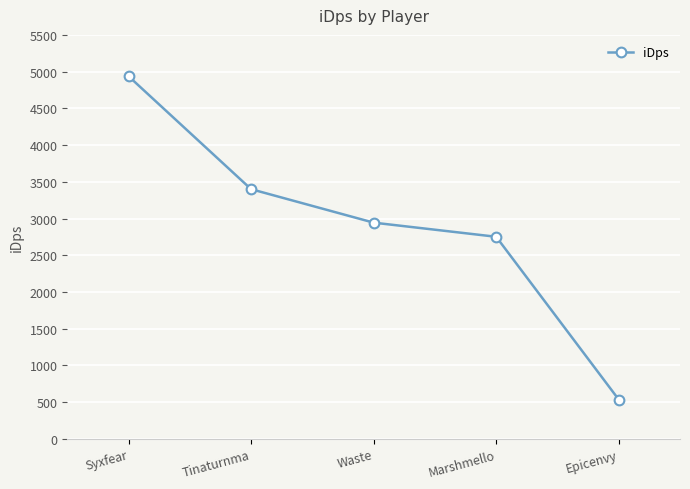

What is the average value?

2913.6